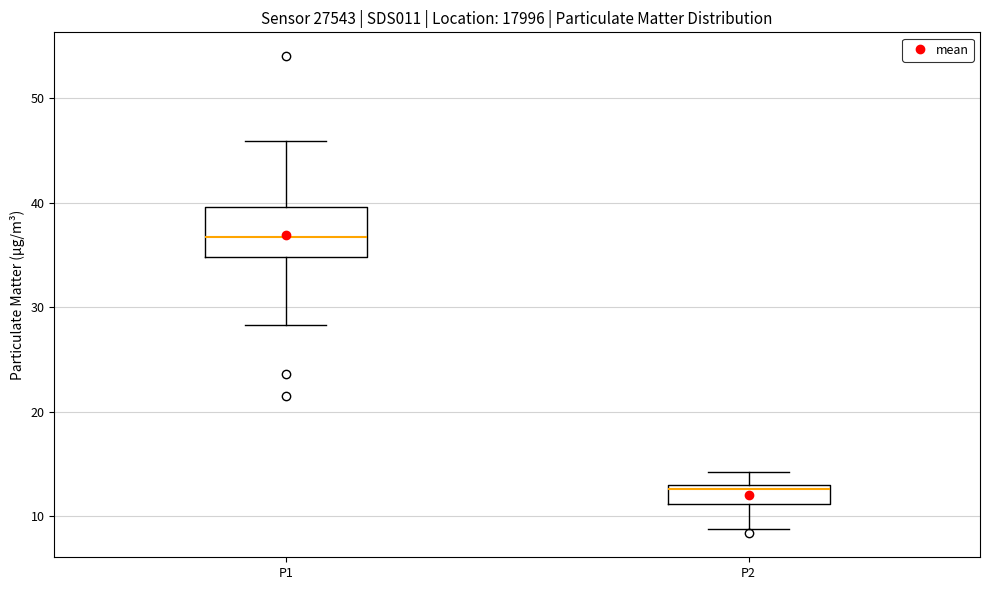

Where does the median line of the box for P1 sit on the y-axis? The values are not printed on the chart, so give them approximately, as read against the axis.

37